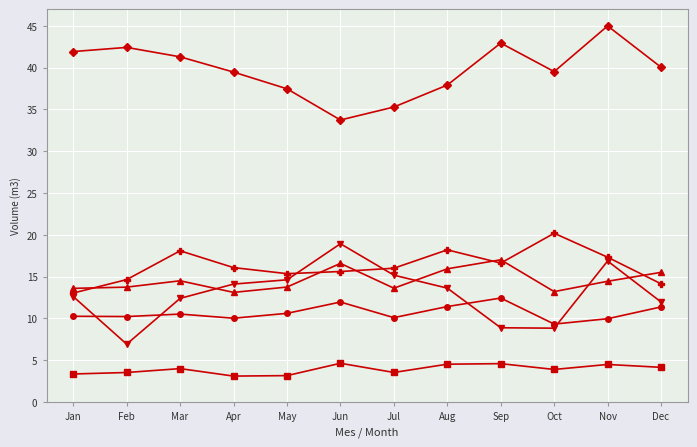

Which category has the highest value across all series?

Nov